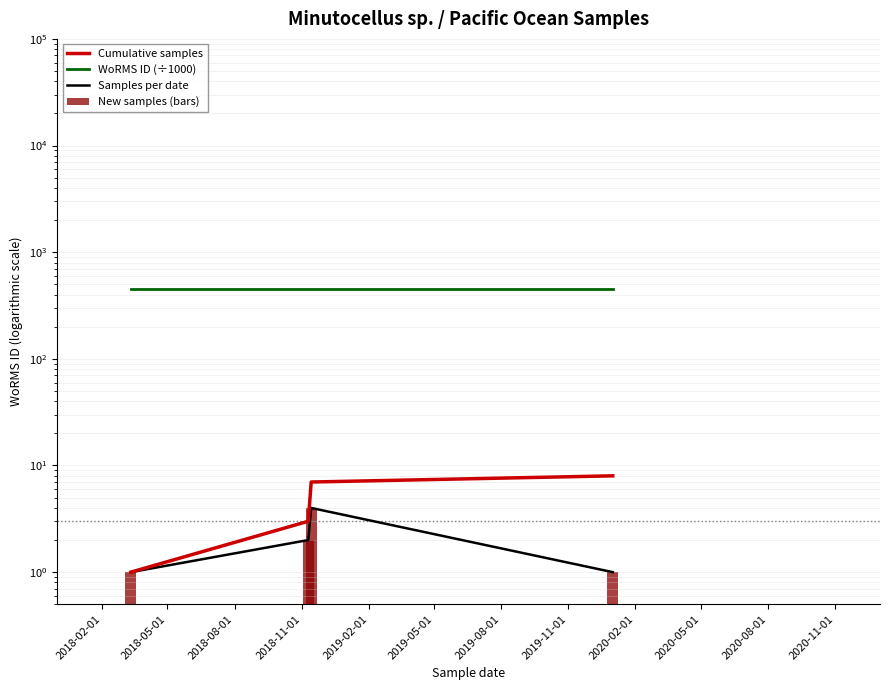

What value does the Samples per date series have at 2018-02-01?

1.0